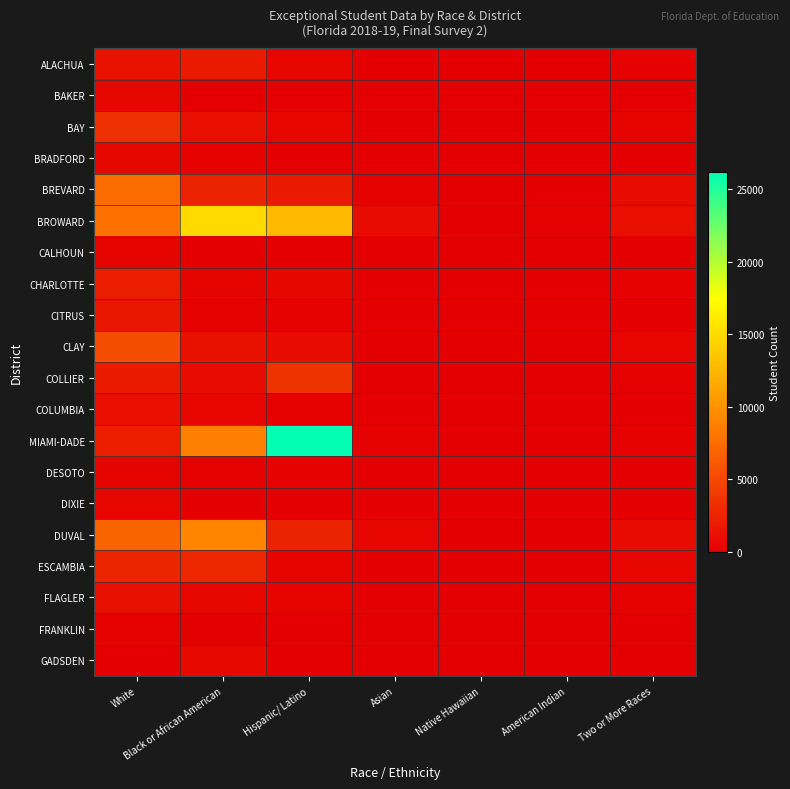

What is the difference between the highest and lowest values at Hispanic/ Latino?

26148